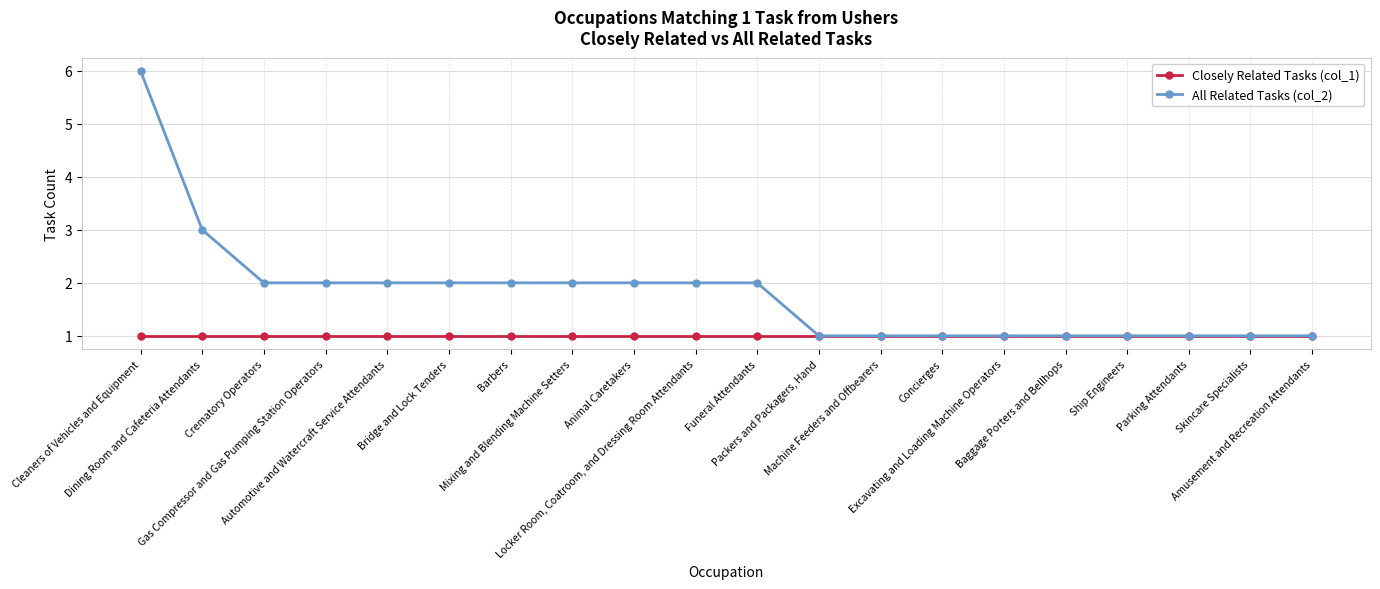

What is the spread (max minus min) of values at Locker Room, Coatroom, and Dressing Room Attendants?

1